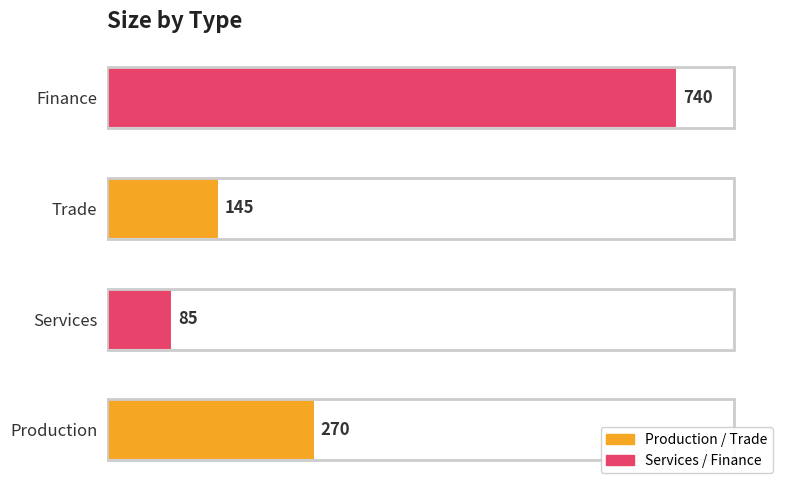

What is the change in value from Services to Finance?

+655